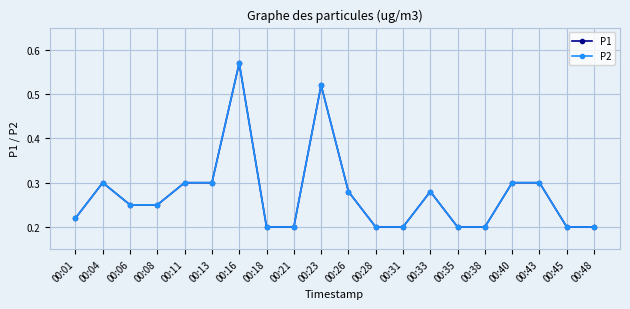

What are all the series names shown in the legend?

P1, P2